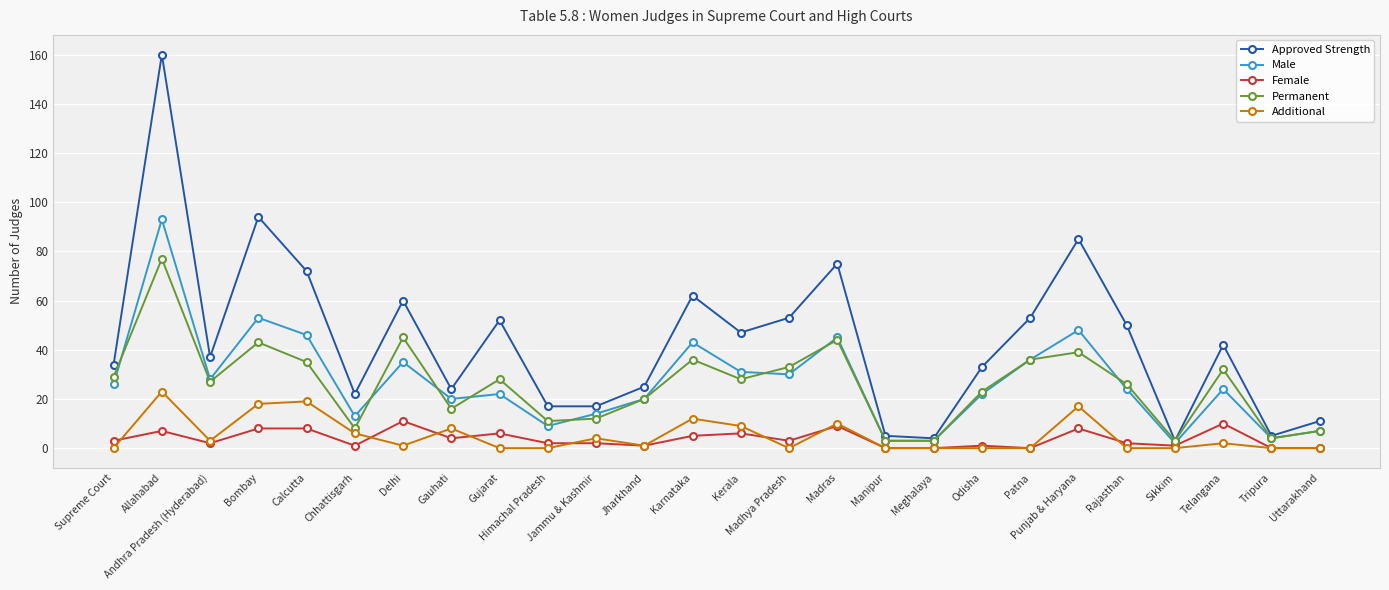

What are all the series names shown in the legend?

Approved Strength, Male, Female, Permanent, Additional